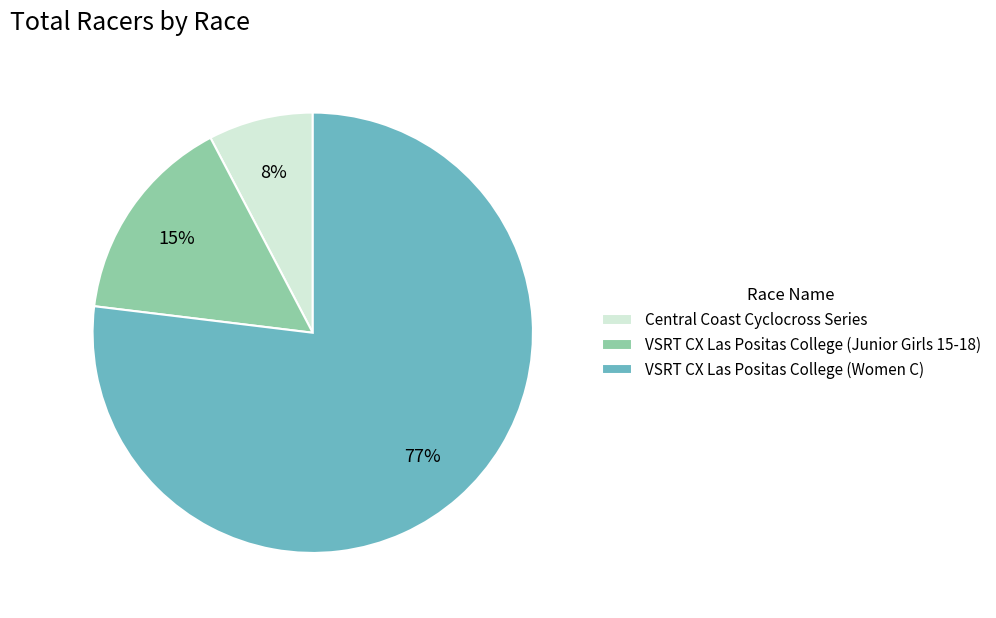

To the nearest percent, what portion does VSRT CX Las Positas College (Women C) represent?

77%